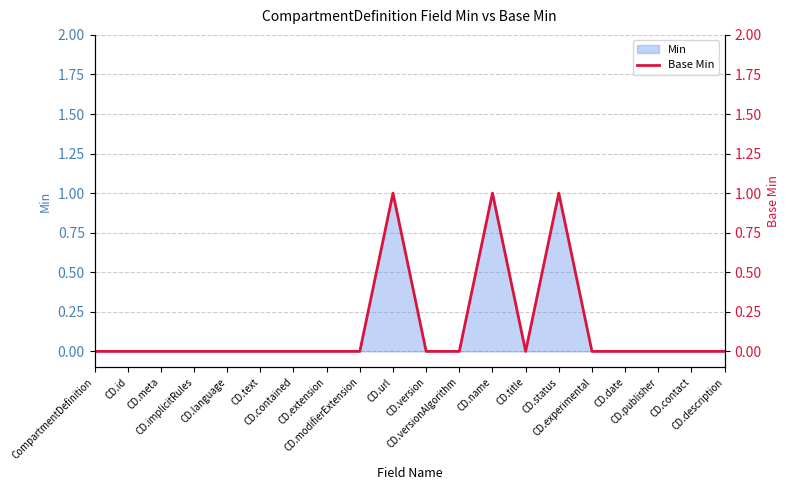

How many positive values are there?

3